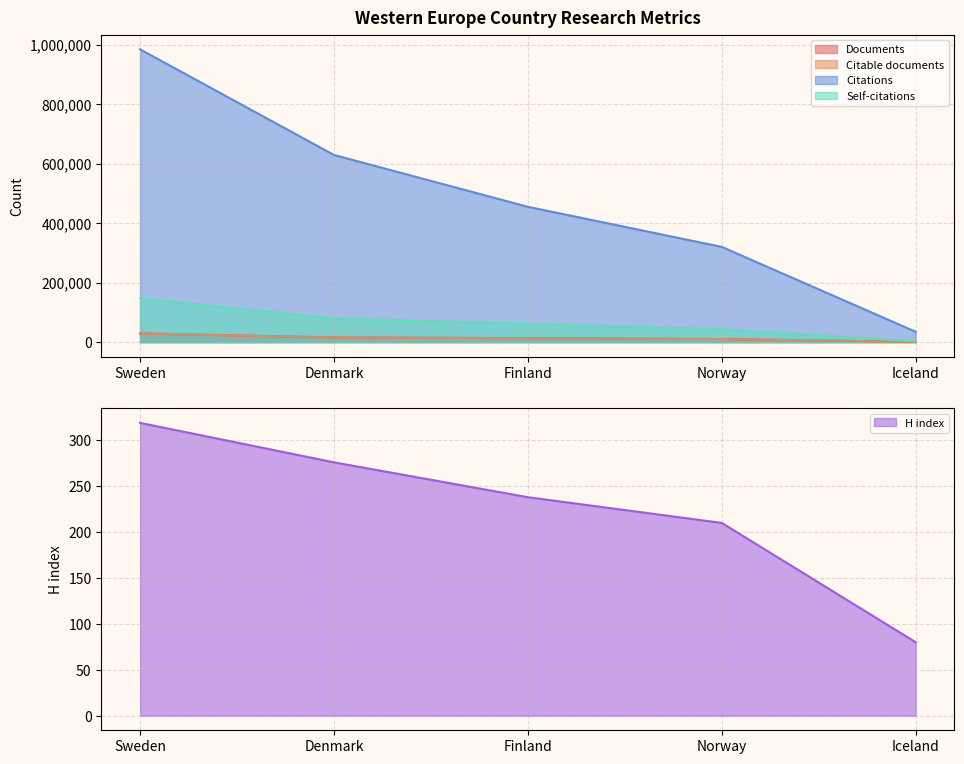

True or false: Citable documents and Self-citations intersect in this chart.

False